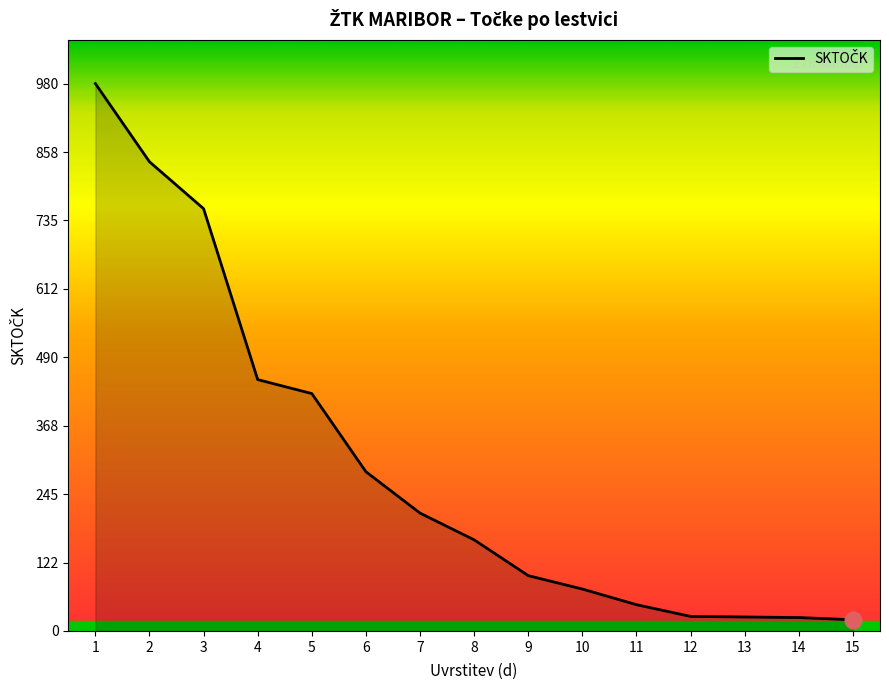

What is the difference between the maximum and minimum values?

960.0